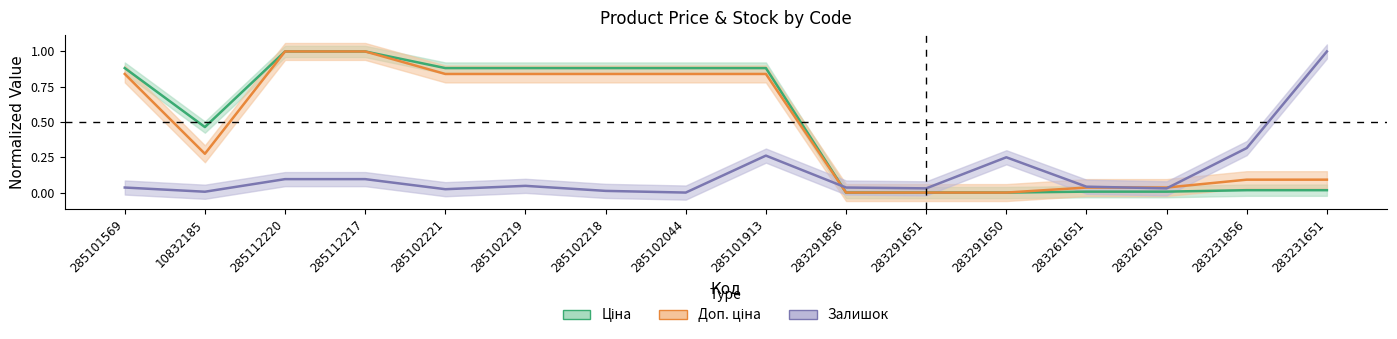

At which category is the sum across all series the highest?

285112220